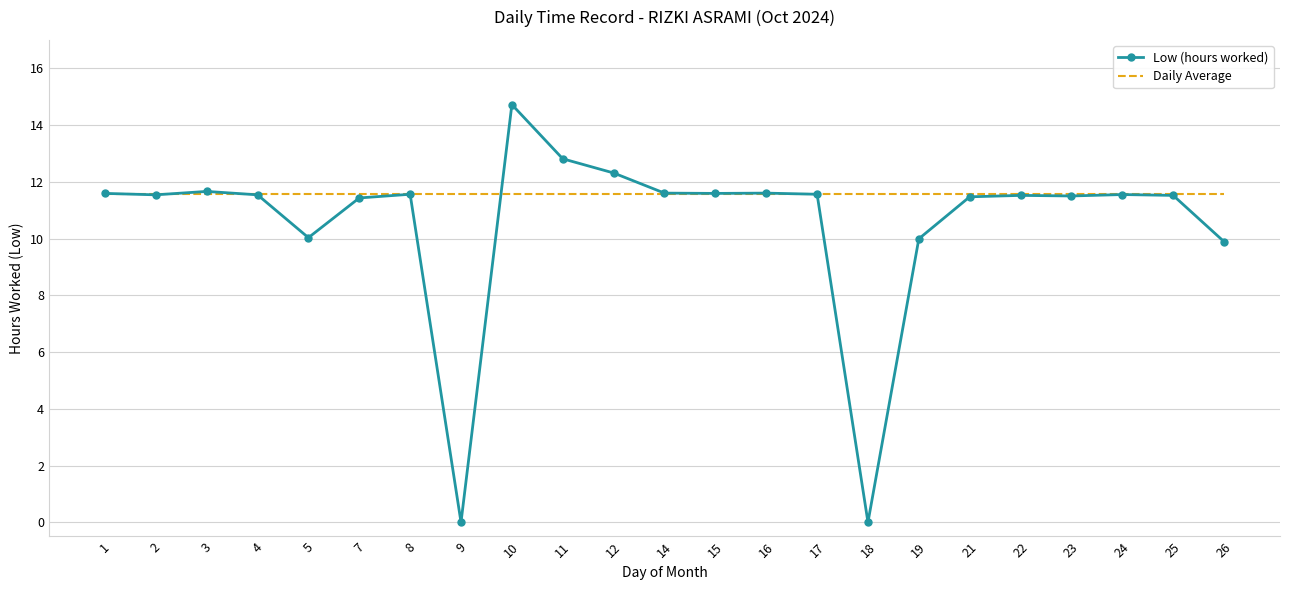

List the series in order of their peak value, lowest first.

Daily Average, Low (hours worked)